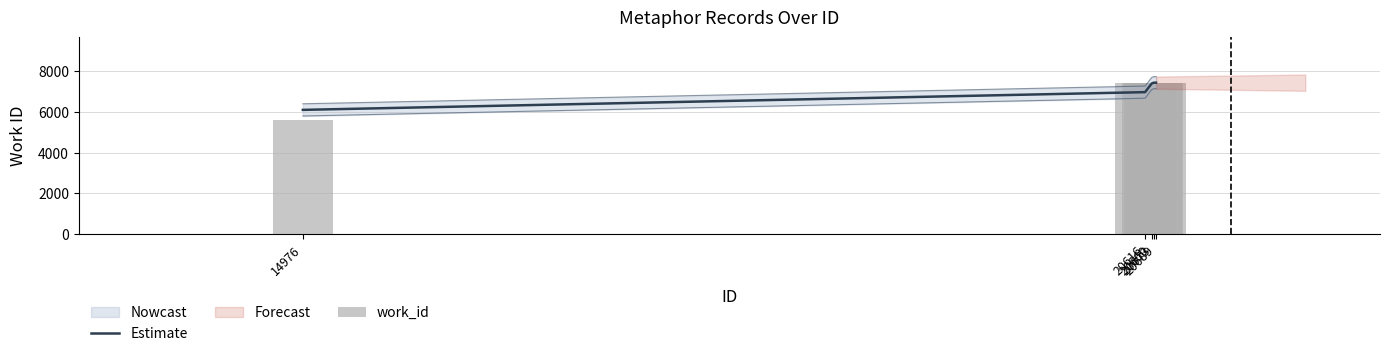

Which series has the largest total across all categories?

Estimate